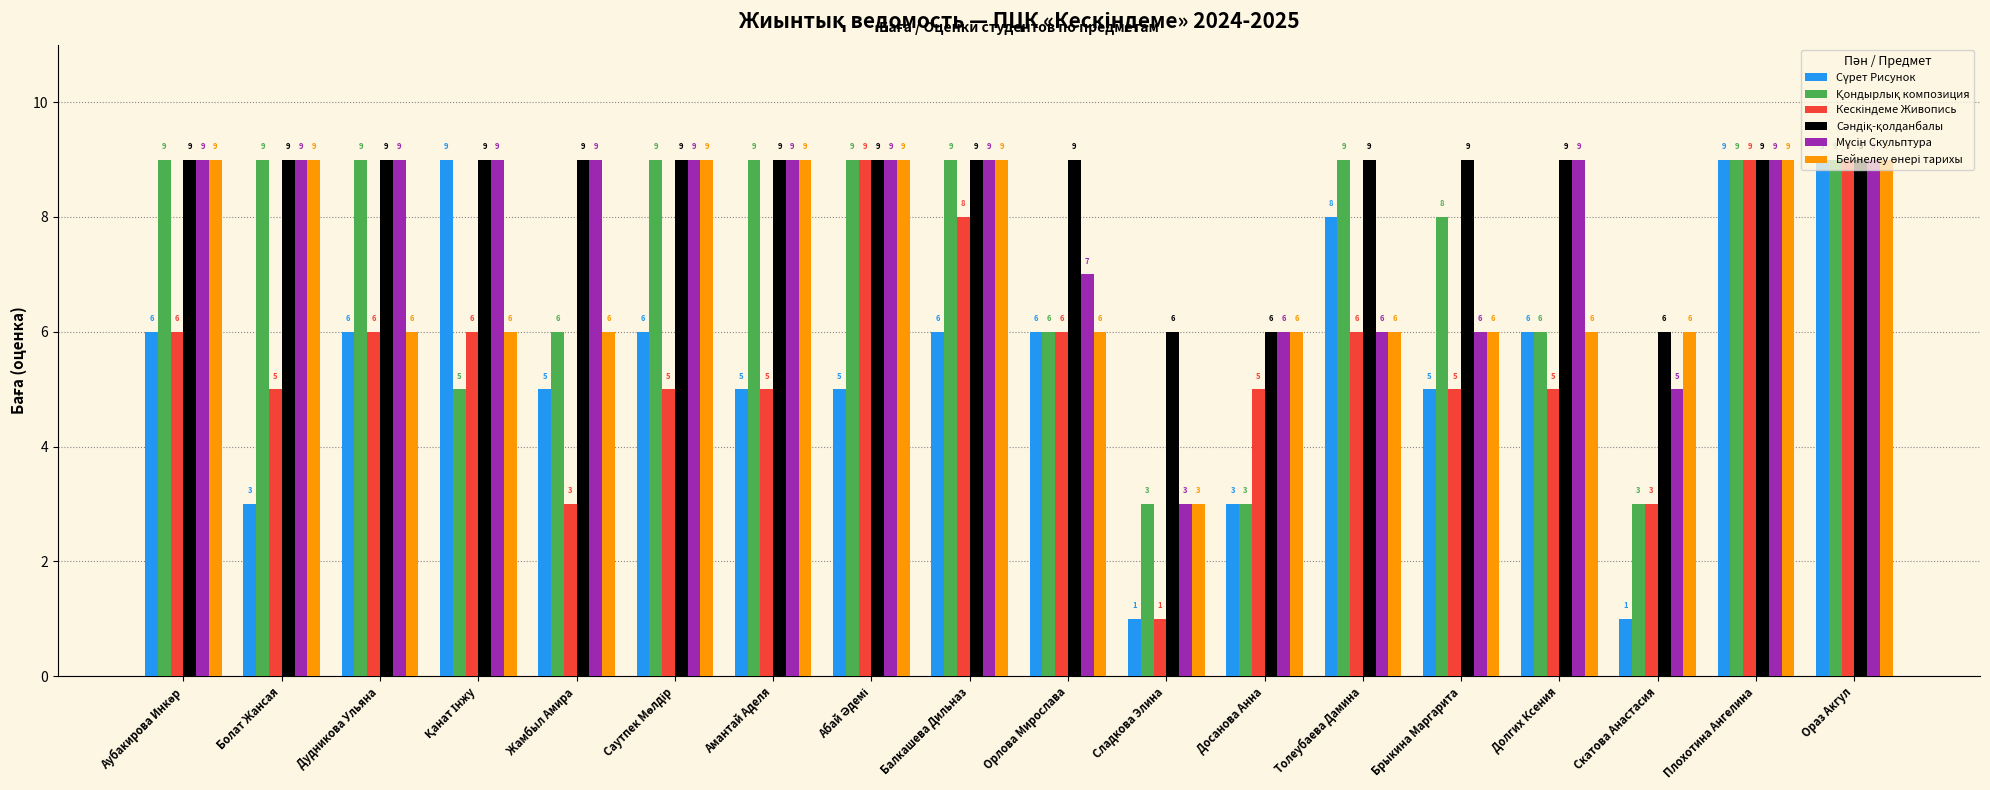

What is the total value across all series at Жамбыл Амира?

38